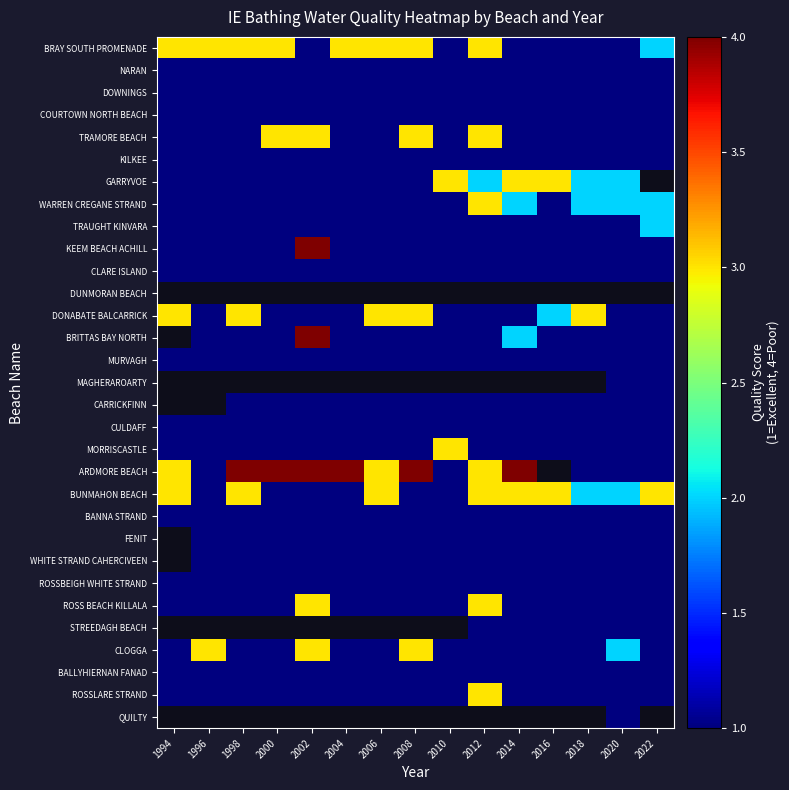

Count the number of data series in this chart.

31